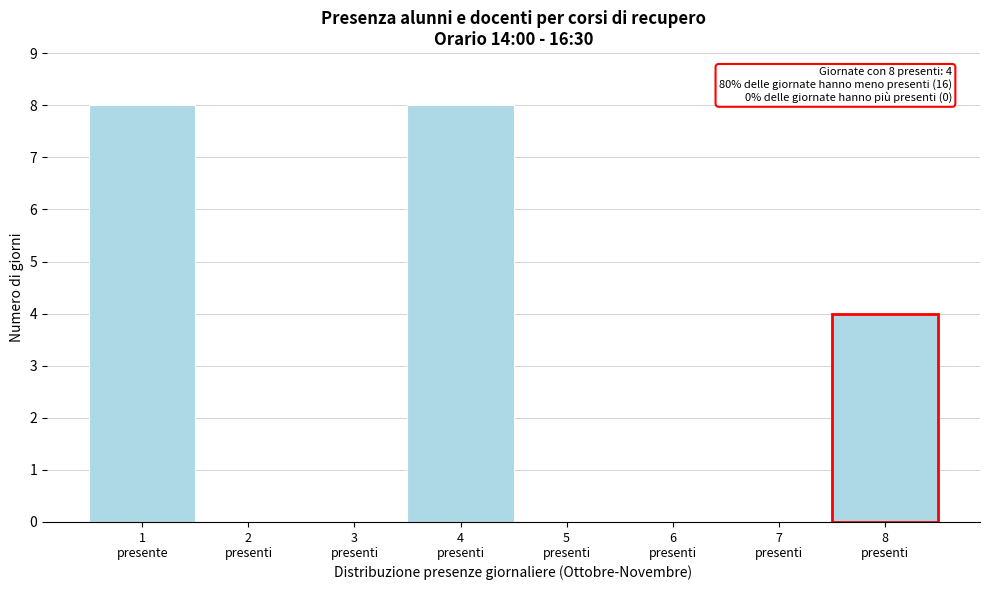

What is the greatest value displayed?

8